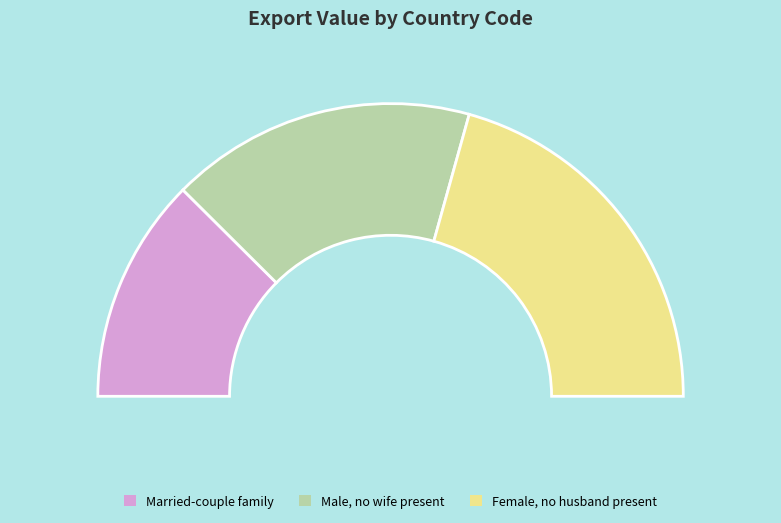

To the nearest percent, what portion does 112 represent?

38%